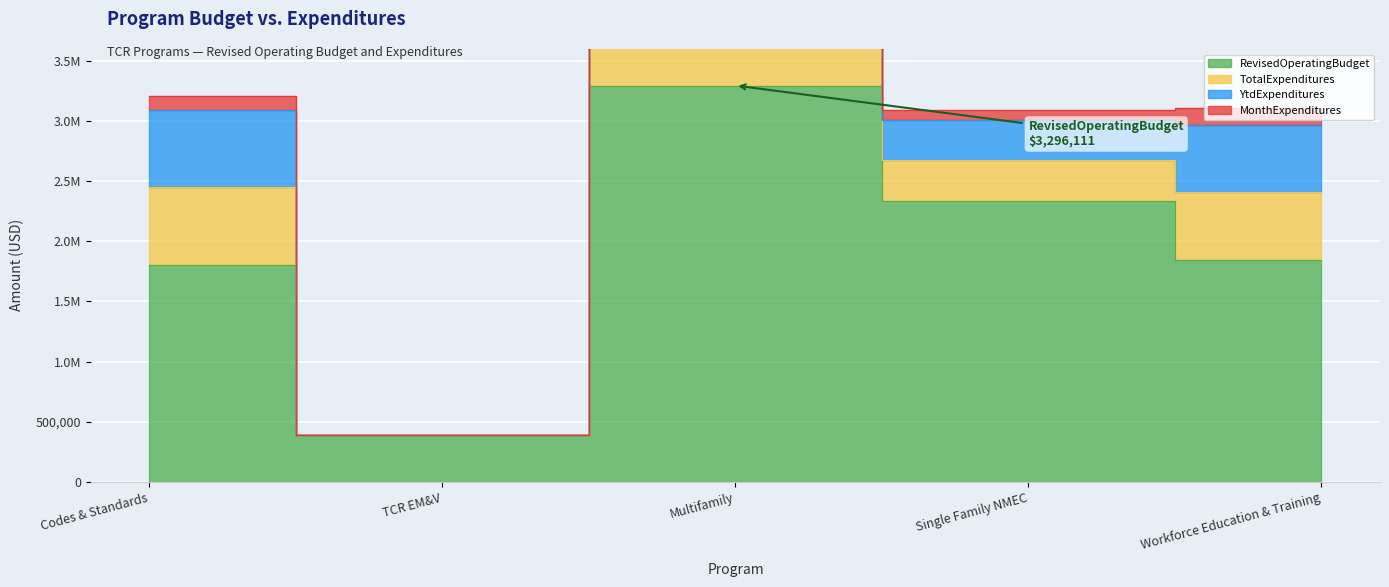

In TotalExpenditures, how many points are higher than both neighbors (excluding endpoints)?

1